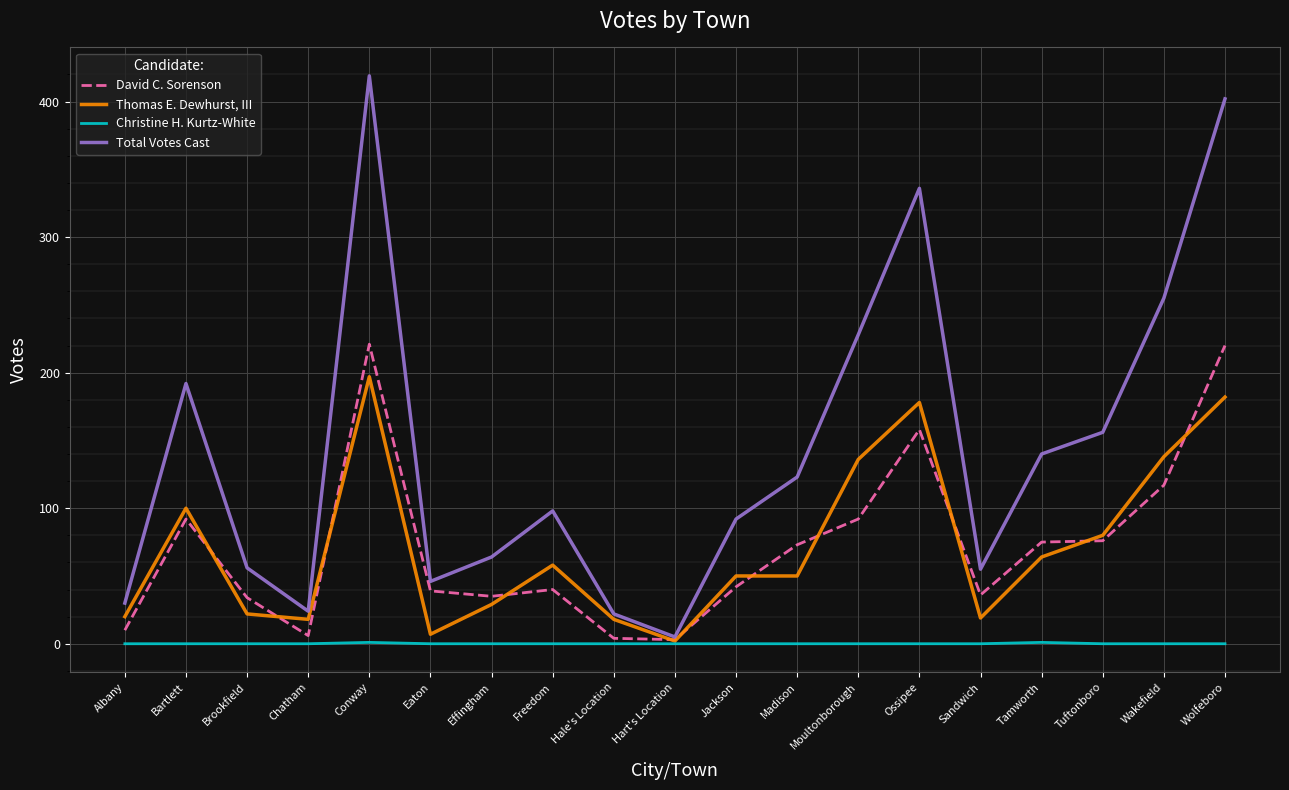

At Freedom, list the series in order from largest to smallest.

Total Votes Cast, Thomas E. Dewhurst, III, David C. Sorenson, Christine H. Kurtz-White